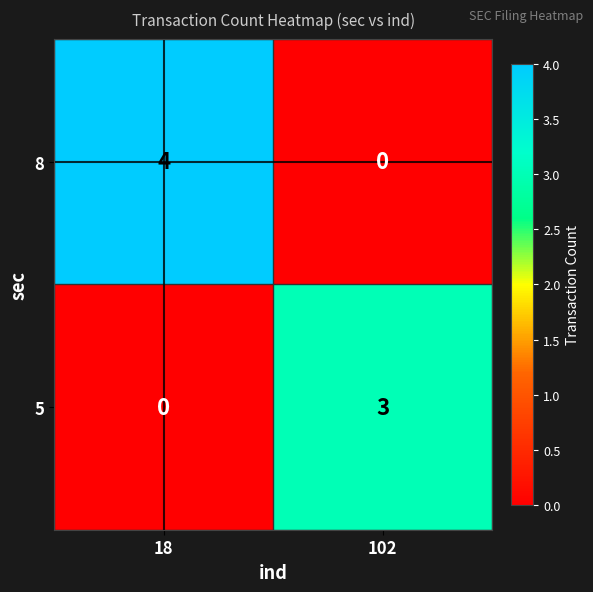

True or false: 5 has a value of 0 at 18.

True